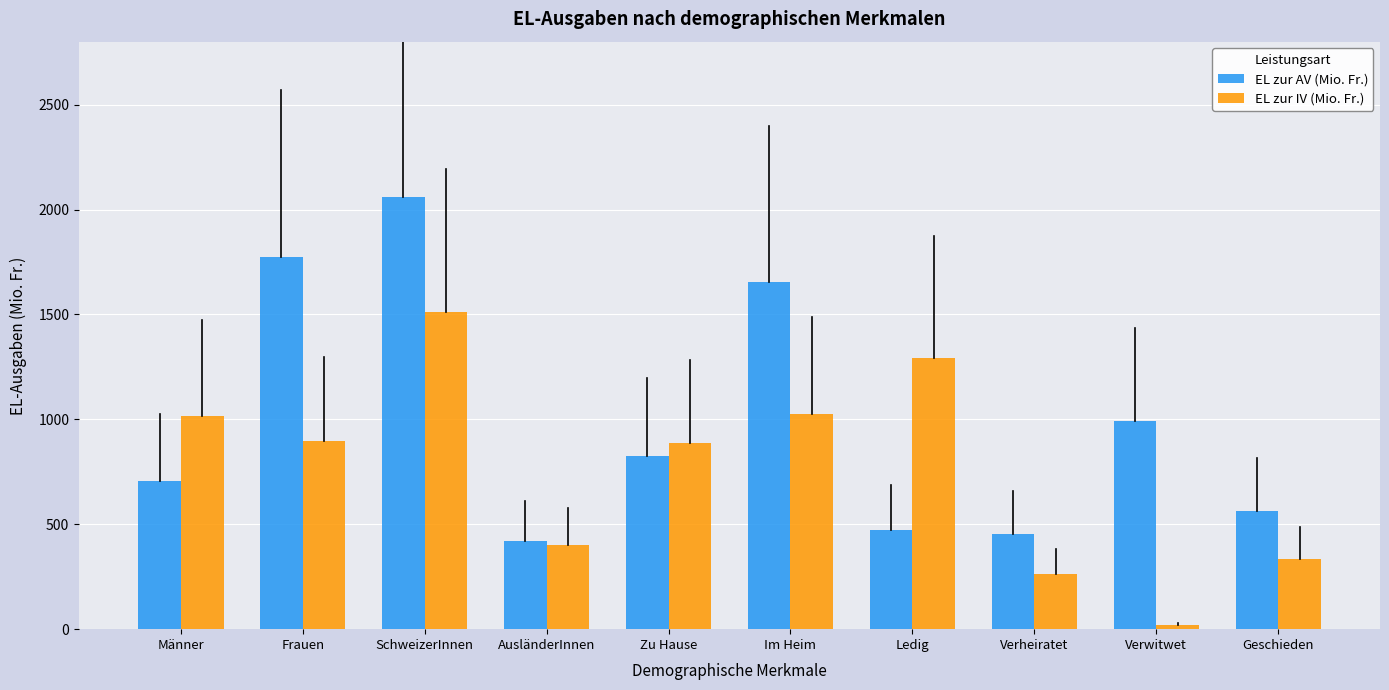

What is the total value across all series at SchweizerInnen?

3570.9